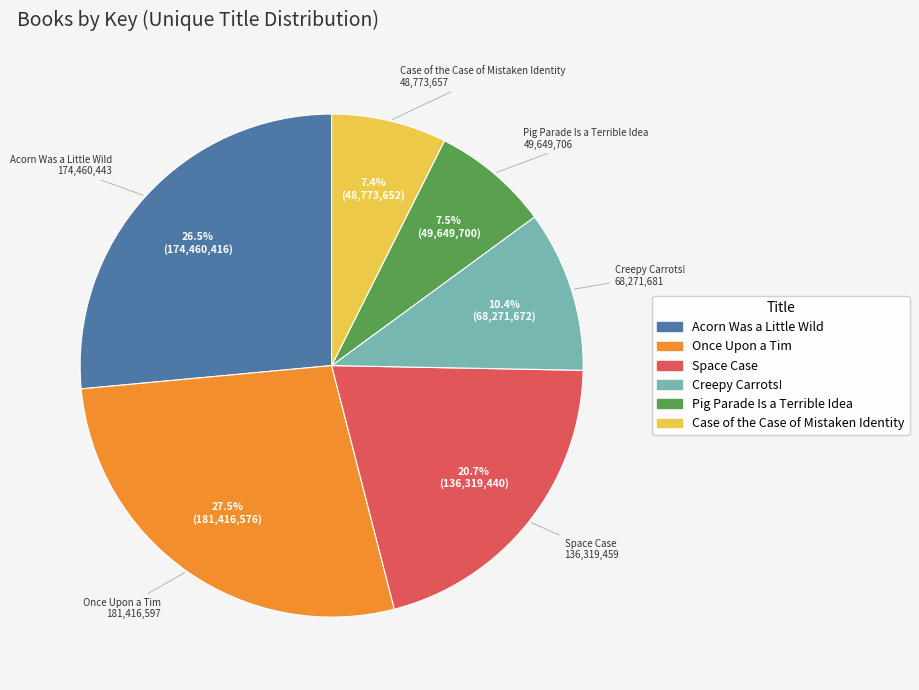

Is there any slice that represents more than half of the pie?

No